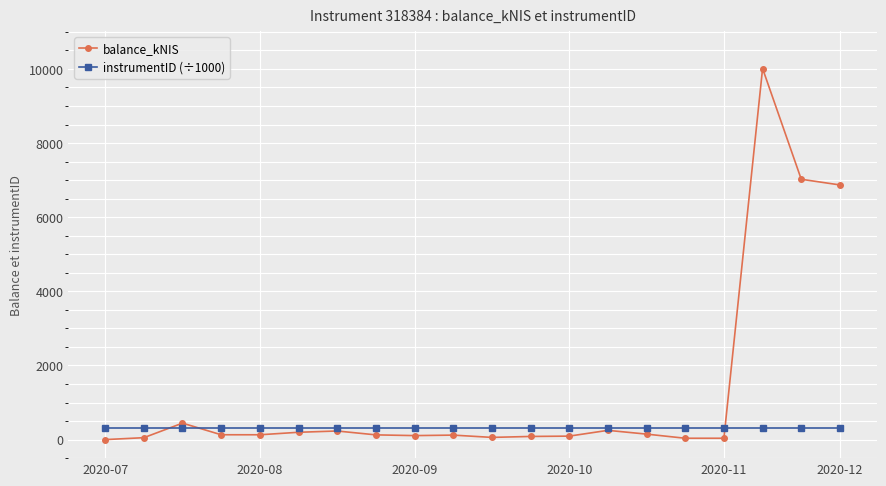

What are all the series names shown in the legend?

balance_kNIS, instrumentID (÷1000)